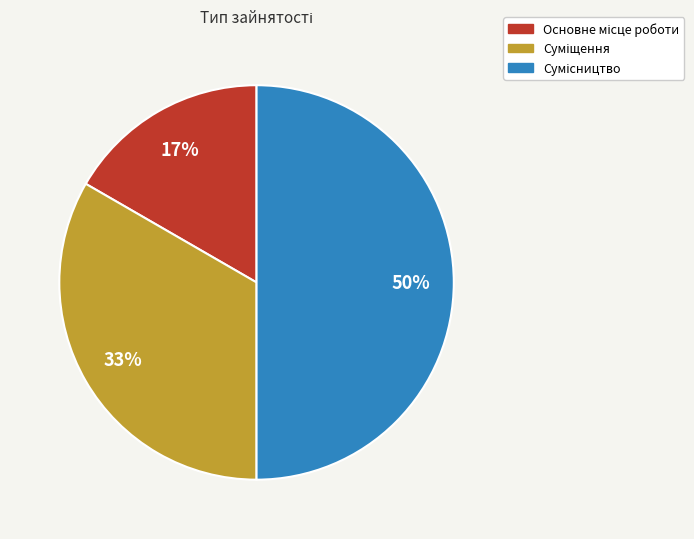

To the nearest percent, what is the average slice percentage?

33%